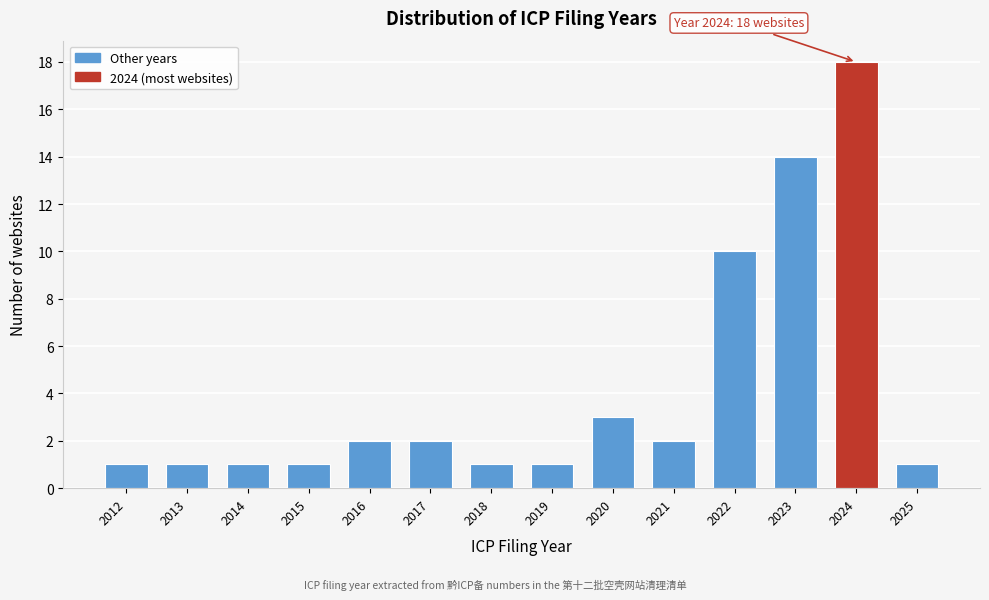

Reading left to right, extract all data points from this chart.

2012=1	2013=1	2014=1	2015=1	2016=2	2017=2	2018=1	2019=1	2020=3	2021=2	2022=10	2023=14	2024=18	2025=1